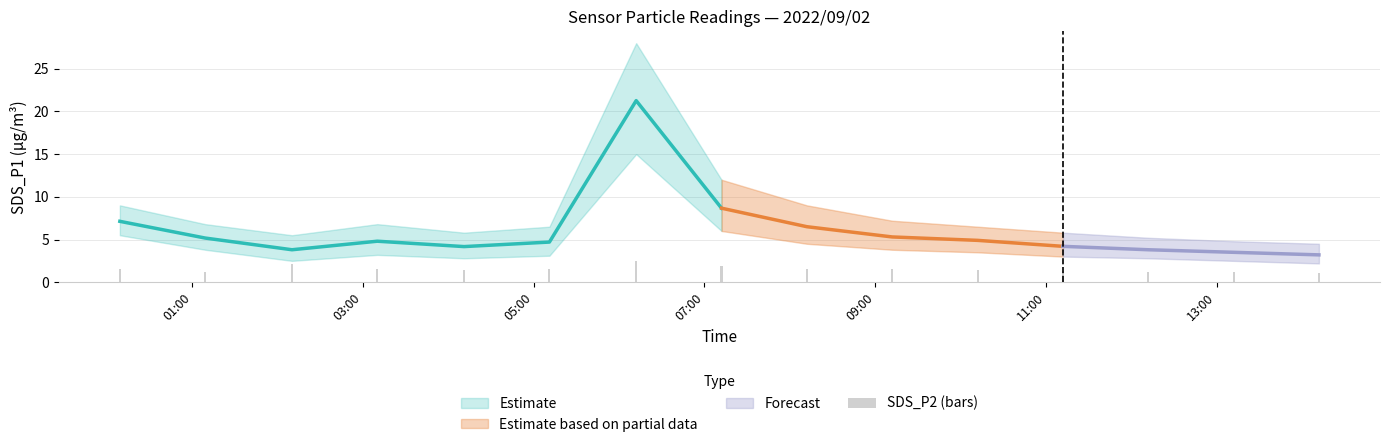

Reading left to right, extract all data points from this chart.

1.5	1.2	2.1	1.5	1.4	1.5	2.5	1.9	1.6	1.5	1.4	1.3	1.2	1.1	1.1